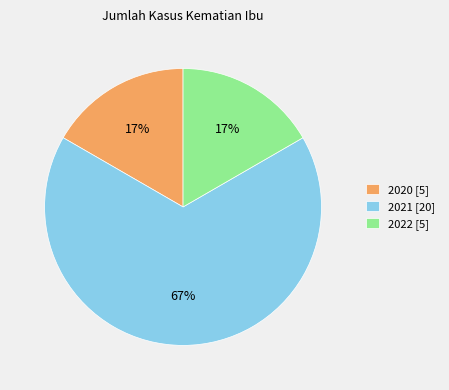

To the nearest percent, what percentage of the pie is 2022?

17%